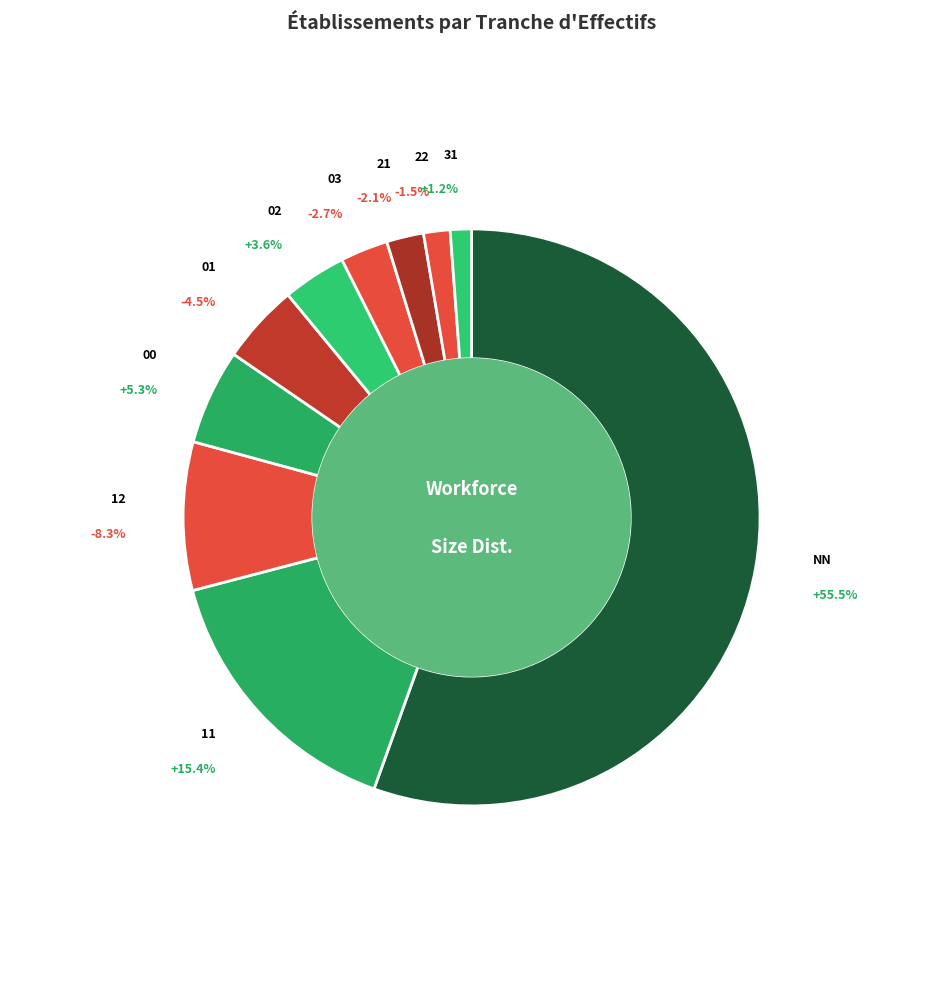

How many segments does this pie chart have?

10